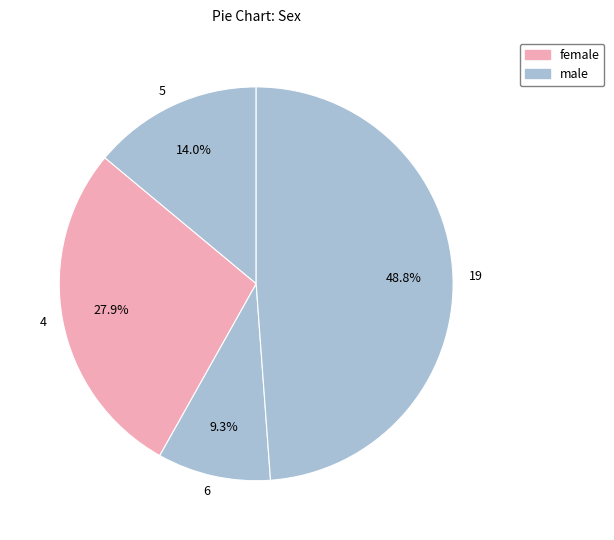

Which slice is the smallest?

6